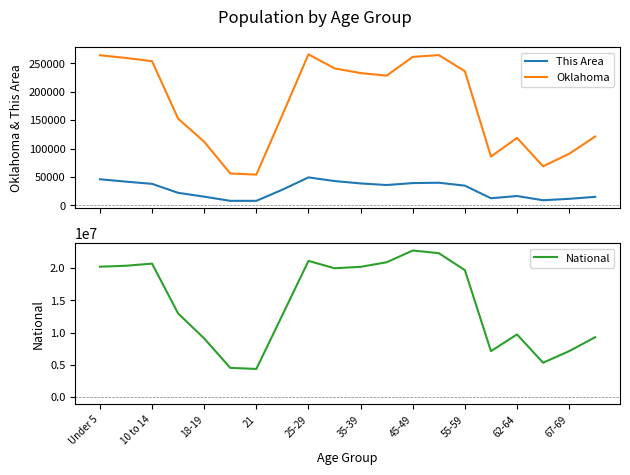

What position from the left is 17?

18